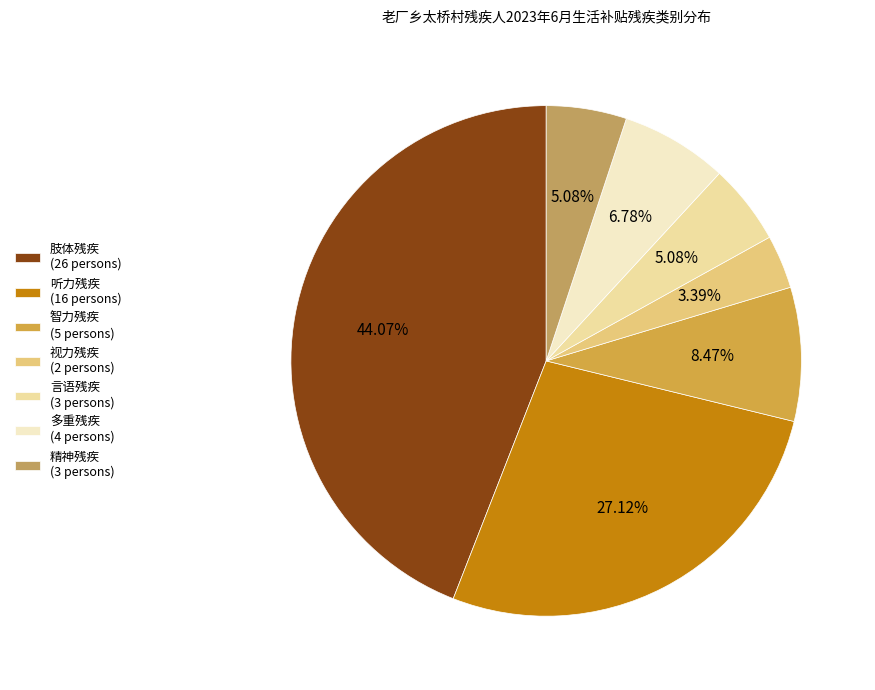

To the nearest percent, what is the difference between the largest and smallest slice percentages?

41%